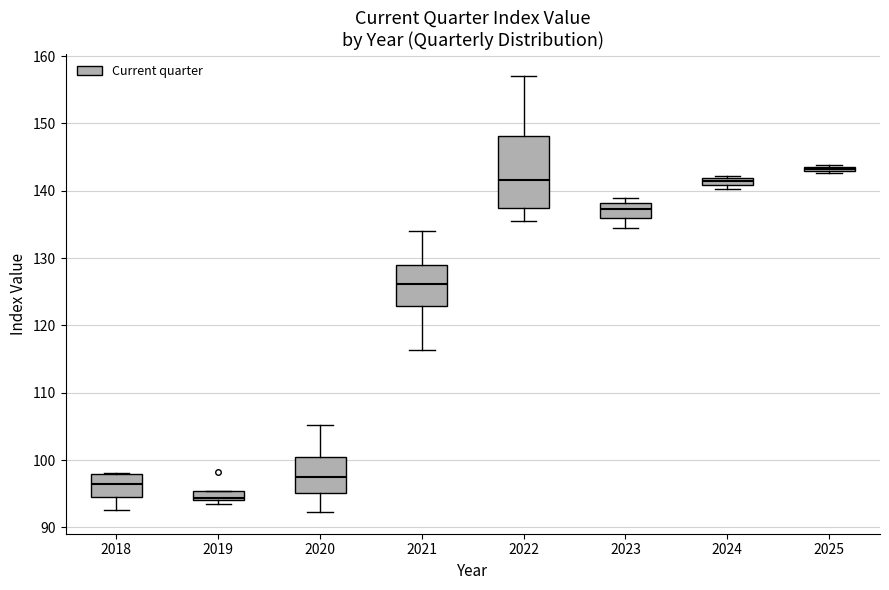

Which box has the lowest median line?

2019